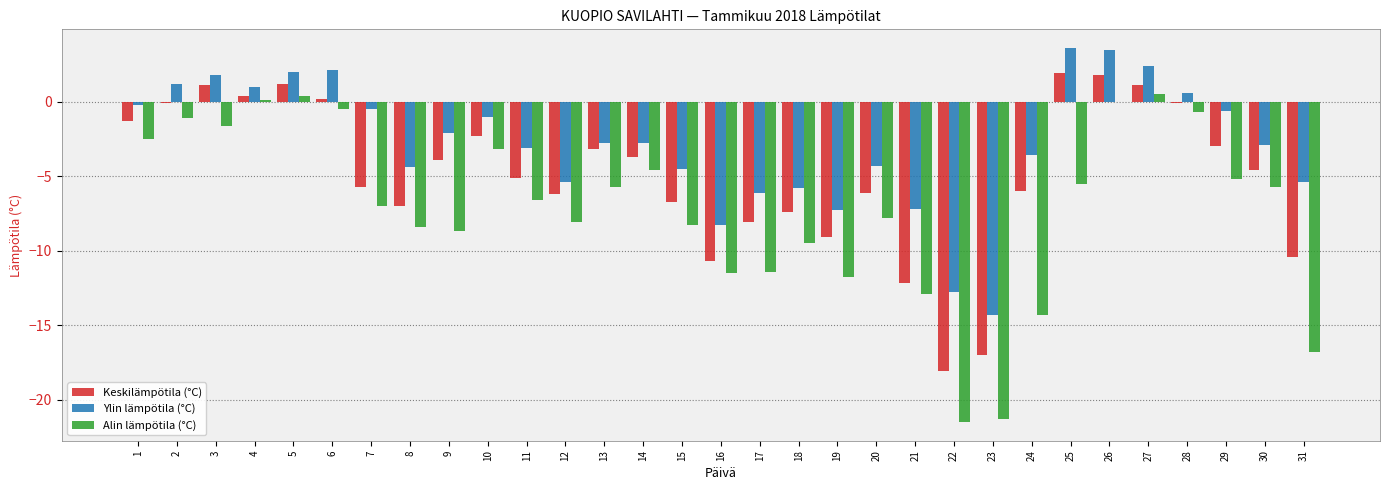

What is the sum of the Ylin lämpötila (°C) values at 8 and 30?

-7.3